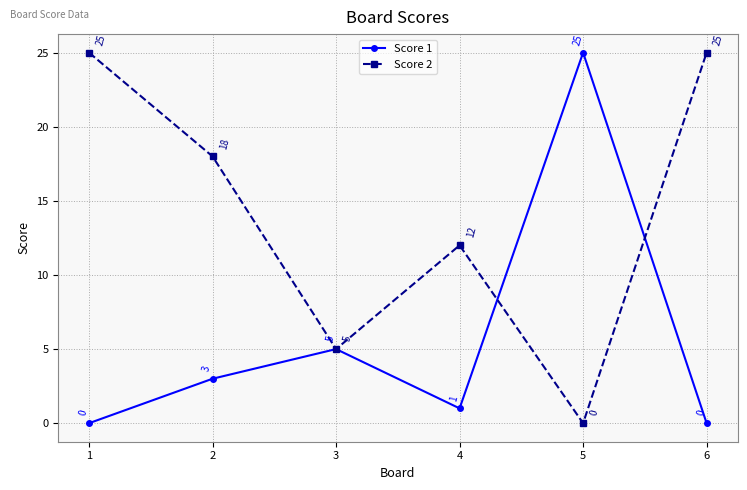

Reading left to right, list all the values displayed in this chart.

Score 1: 1=0	2=3	3=5	4=1	5=25	6=0
Score 2: 1=25	2=18	3=5	4=12	5=0	6=25